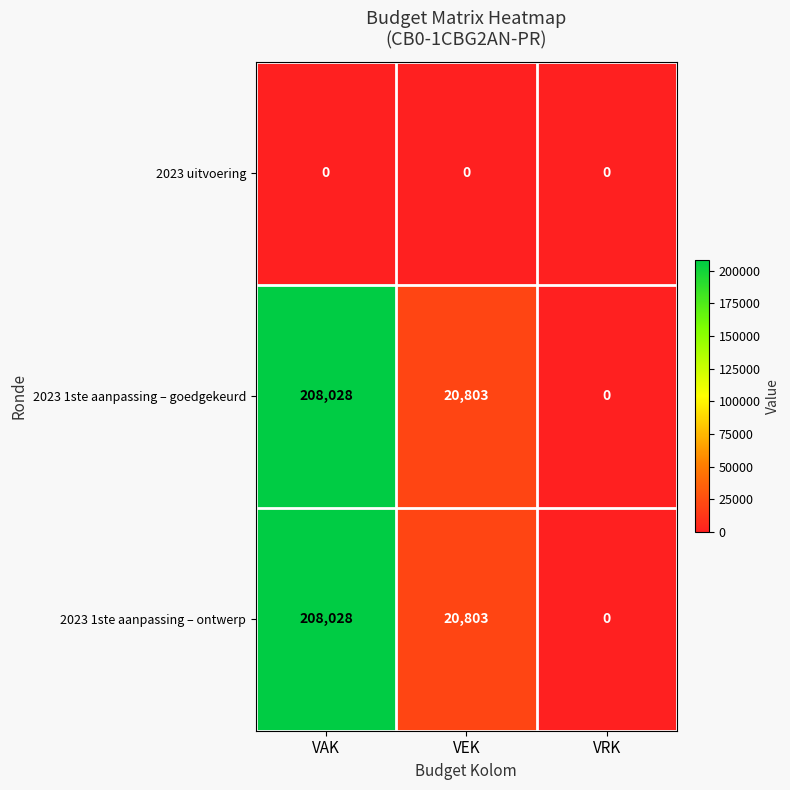

Rank the categories by 2023 1ste aanpassing – goedgekeurd value from lowest to highest.

VRK, VEK, VAK